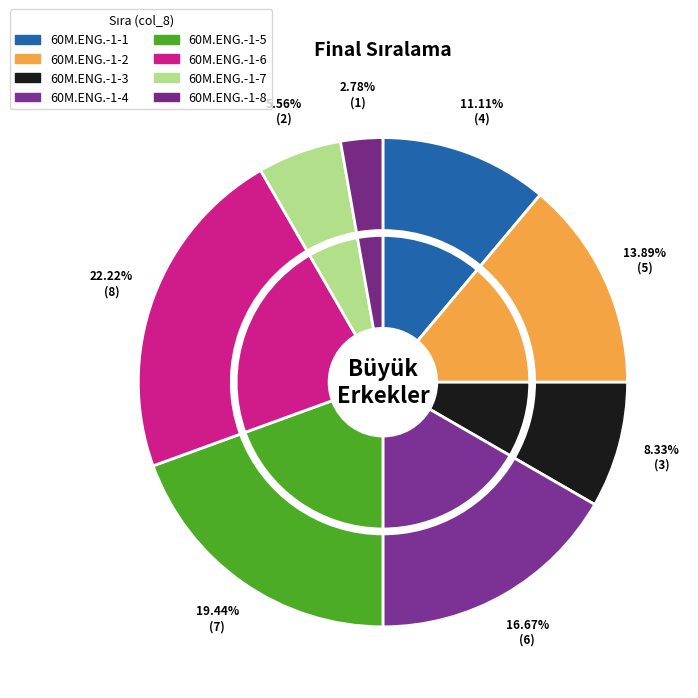

Which slice is the largest?

60M.ENG.-1-6